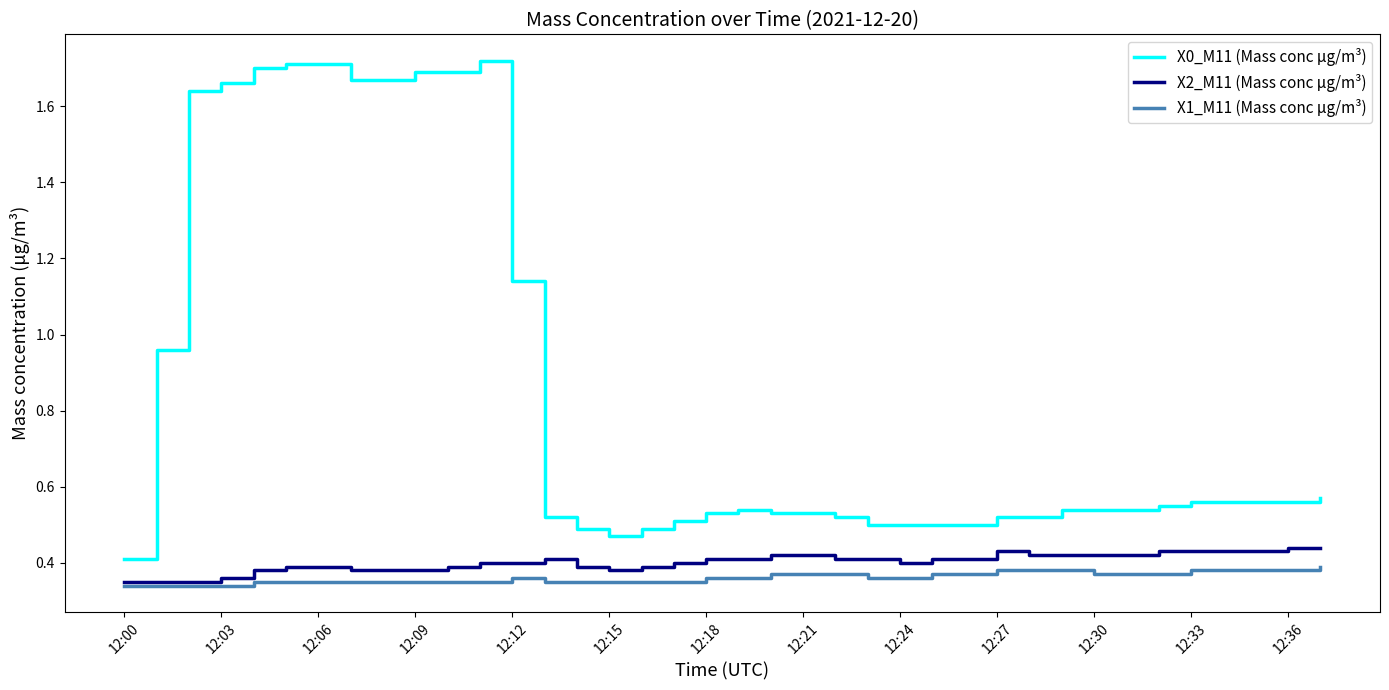

Which series has the largest range (max minus min)?

X0_M11 (Mass conc μg/m³)